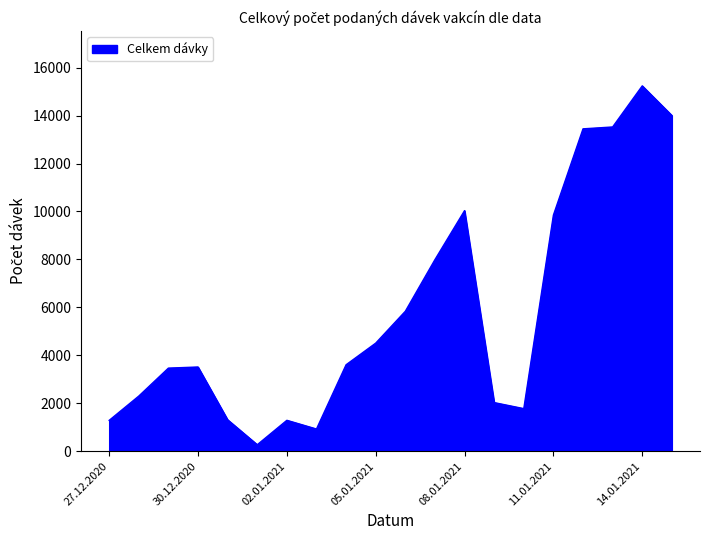

What is the maximum value shown in the chart?

15240